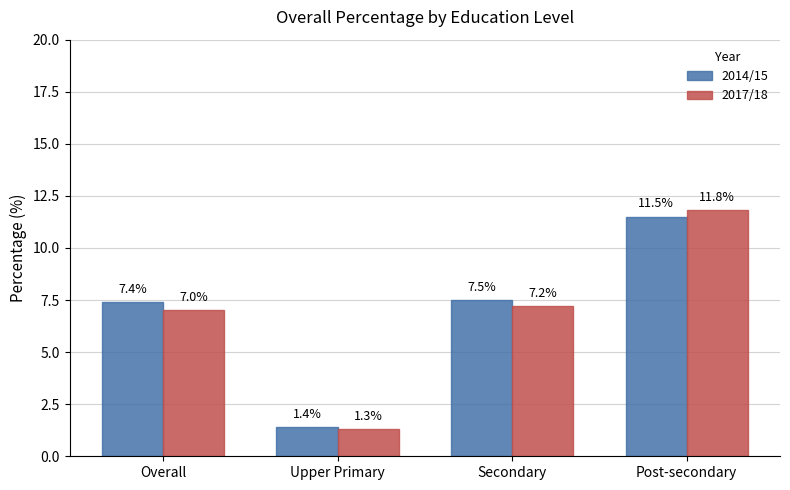

Rank the categories by 2017/18 value from highest to lowest.

Post-secondary, Secondary, Overall, Upper Primary